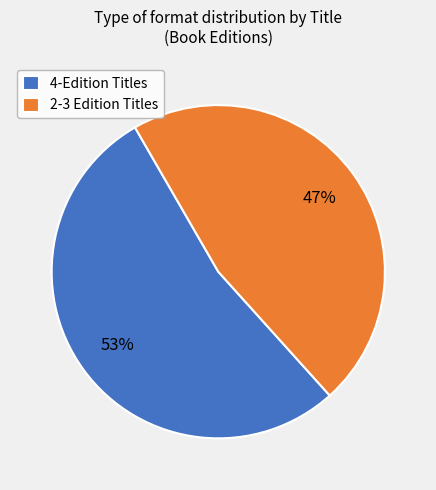

To the nearest percent, what is the average slice percentage?

50%